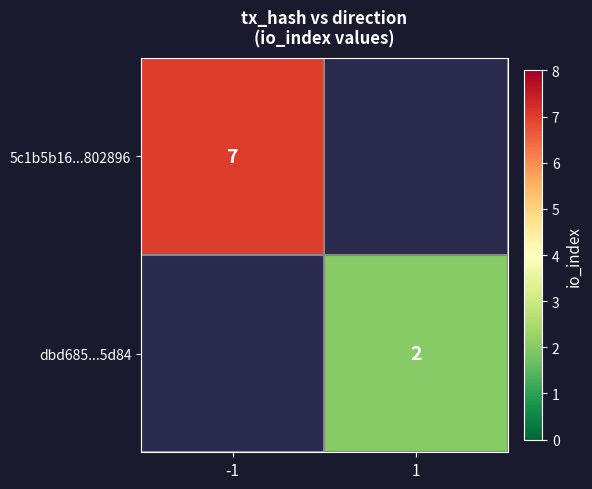

The 5c1b5b16...802896 series shows 7 at -1. True or false?

True